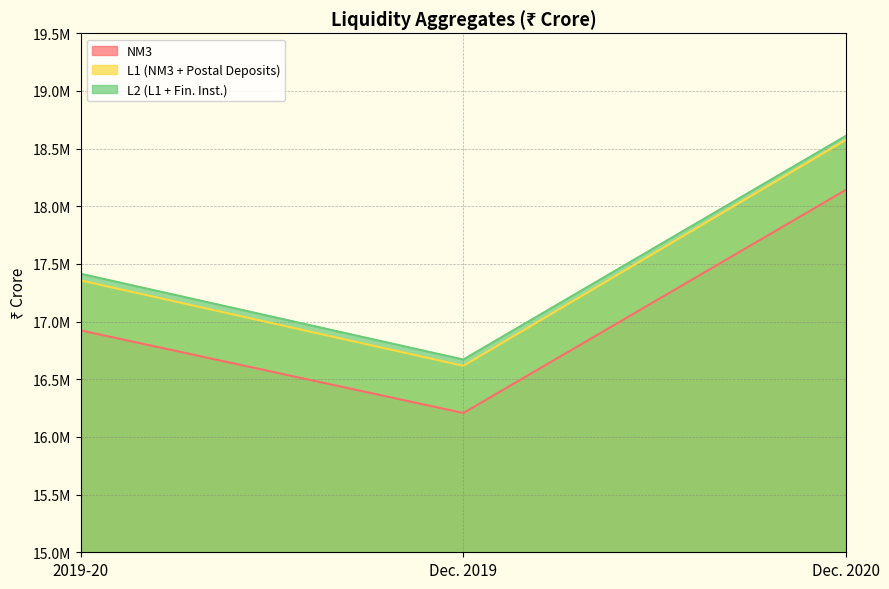

Where is NM3 nearest to the value 17175048?

2019-20